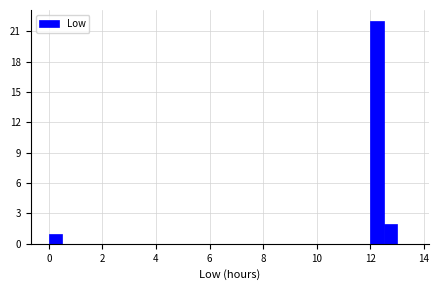

Around what value on the x-axis is the tallest bar? Give the approximate position of its centre, as read against the axis.

12.2